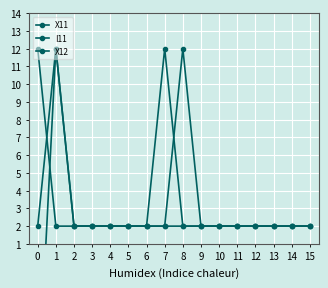

Reading left to right, list all the values displayed in this chart.

X11: 0=12	1=2	2=2	3=2	4=2	5=2	6=2	7=12	8=2	9=2	10=2	11=2	12=2	13=2	14=2	15=2
I11: 0=-8	1=12	2=2	3=2	4=2	5=2	6=2	7=2	8=2	9=2	10=2	11=2	12=2	13=2	14=2	15=2
X12: 0=2	1=12	2=2	3=2	4=2	5=2	6=2	7=2	8=12	9=2	10=2	11=2	12=2	13=2	14=2	15=2